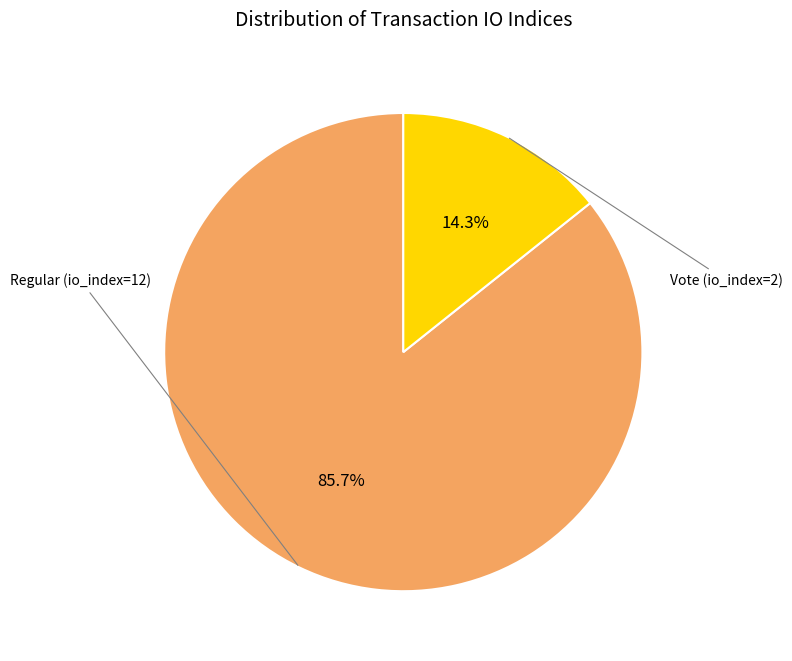

Is there any slice that represents more than half of the pie?

Yes